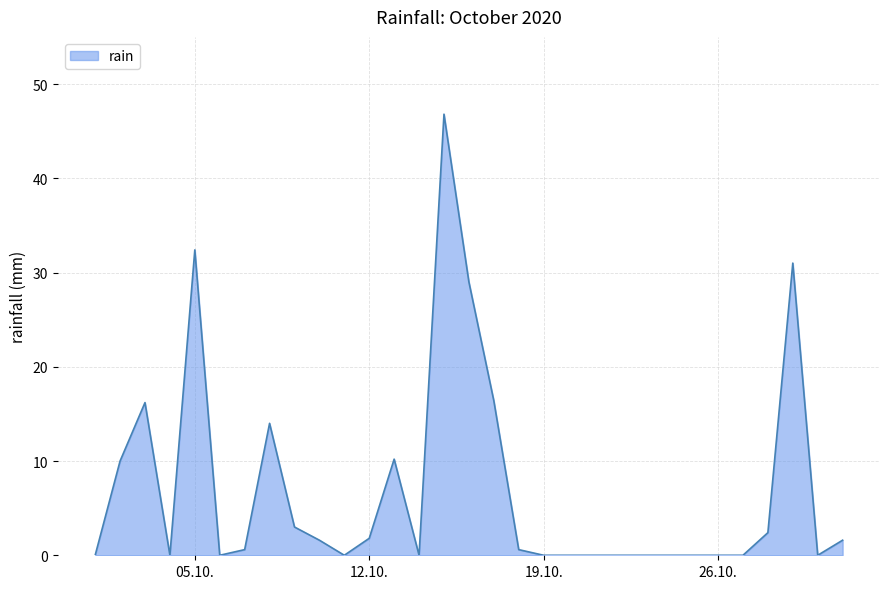

What is the greatest value displayed?

46.8